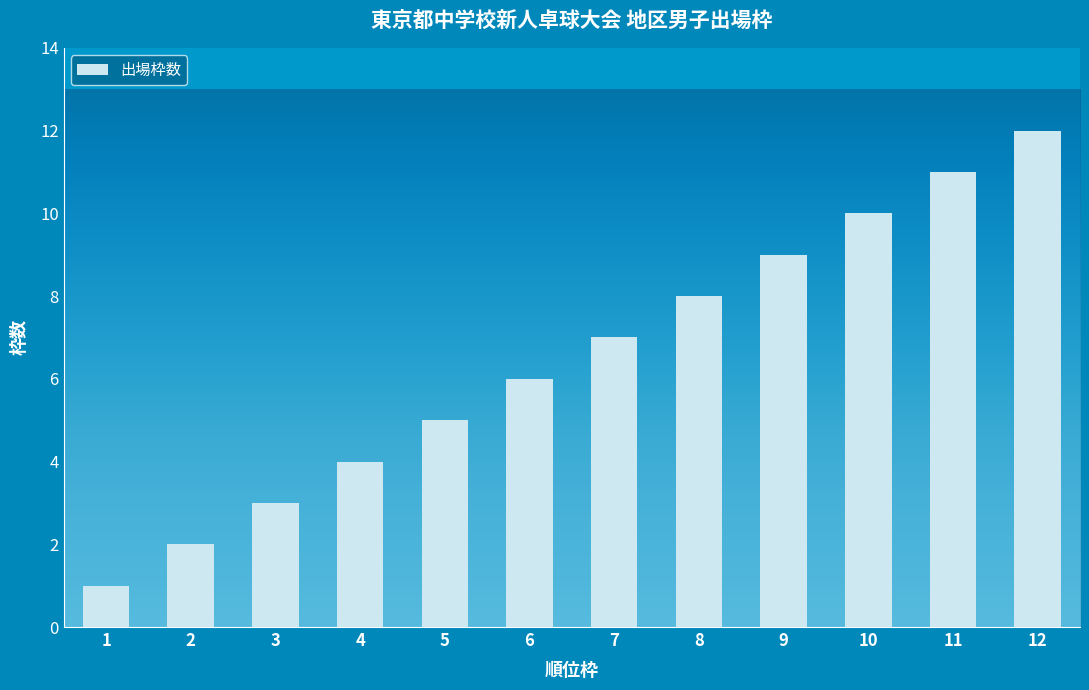

How many bars are there in total?

12